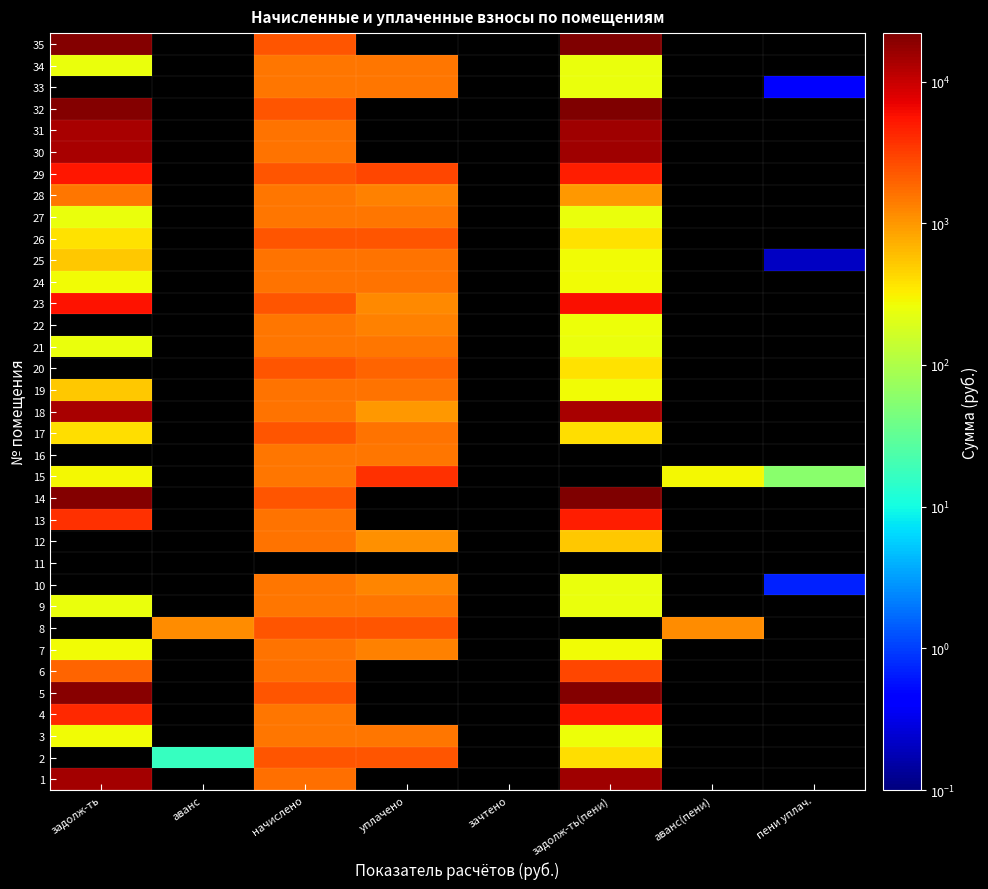

At how many categories does at least one series exceed 1324?

4